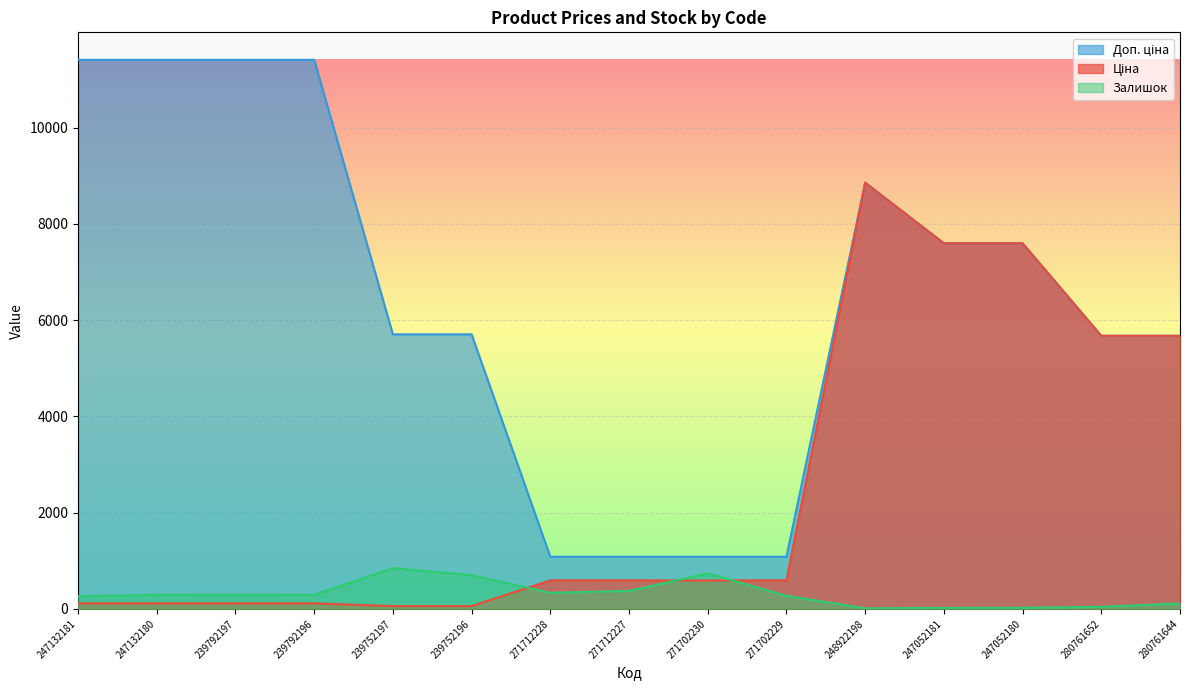

Reading right to left, list all the values displayed in this chart.

Ціна: 280761644=5673.8	280761652=5673.8	247052180=7596.5	247052181=7596.5	248922198=8856.7	271702229=589.9	271702230=589.9	271712227=589.9	271712228=589.9	239752196=57.0	239752197=57.0	239792196=114.1	239792197=114.1	247132180=114.1	247132181=114.1
Доп. ціна: 280761644=5673.8	280761652=5673.8	247052180=7596.5	247052181=7596.5	248922198=8856.7	271702229=1081.7	271702230=1081.7	271712227=1081.7	271712228=1081.7	239752196=5705.0	239752197=5705.0	239792196=11410.0	239792197=11410.0	247132180=11410.0	247132181=11410.0
Залишок: 280761644=112.0	280761652=42.0	247052180=21.0	247052181=20.0	248922198=11.0	271702229=272.0	271702230=735.0	271712227=373.0	271712228=333.0	239752196=698.0	239752197=845.0	239792196=290.0	239792197=289.0	247132180=290.0	247132181=260.0